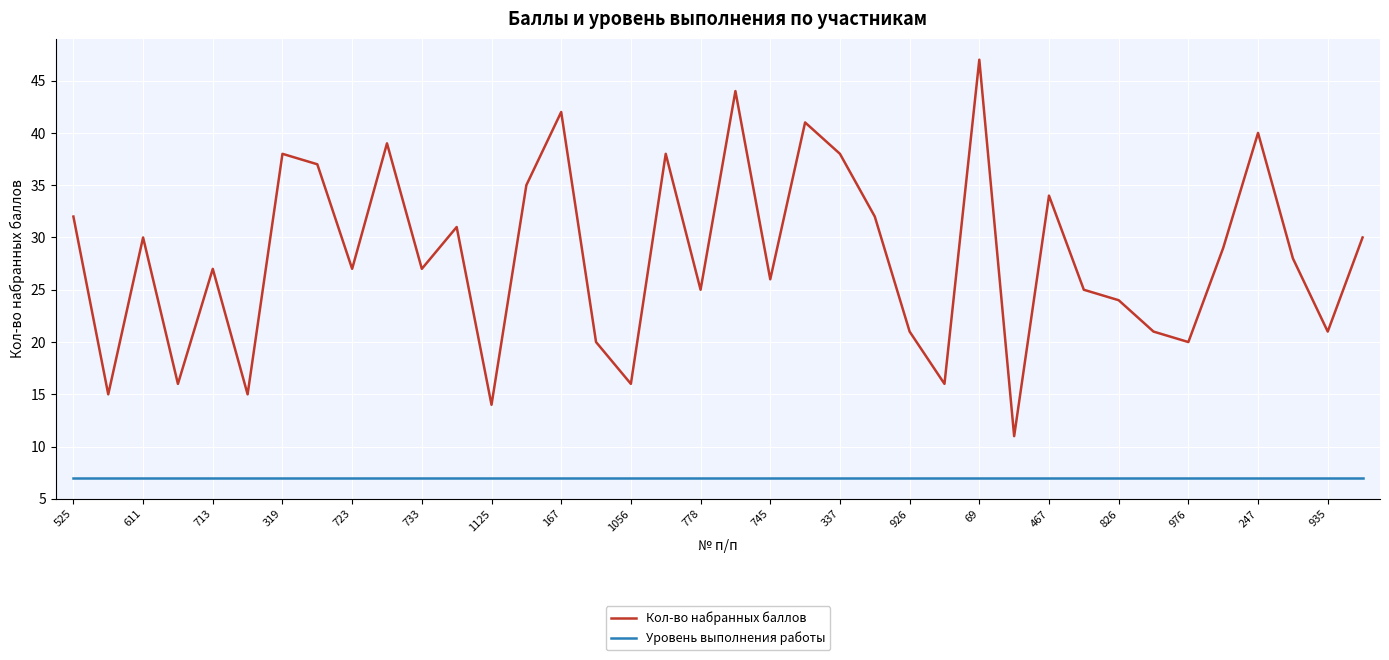

List the series in order of their overall mean, lowest first.

Уровень выполнения работы, Кол-во набранных баллов